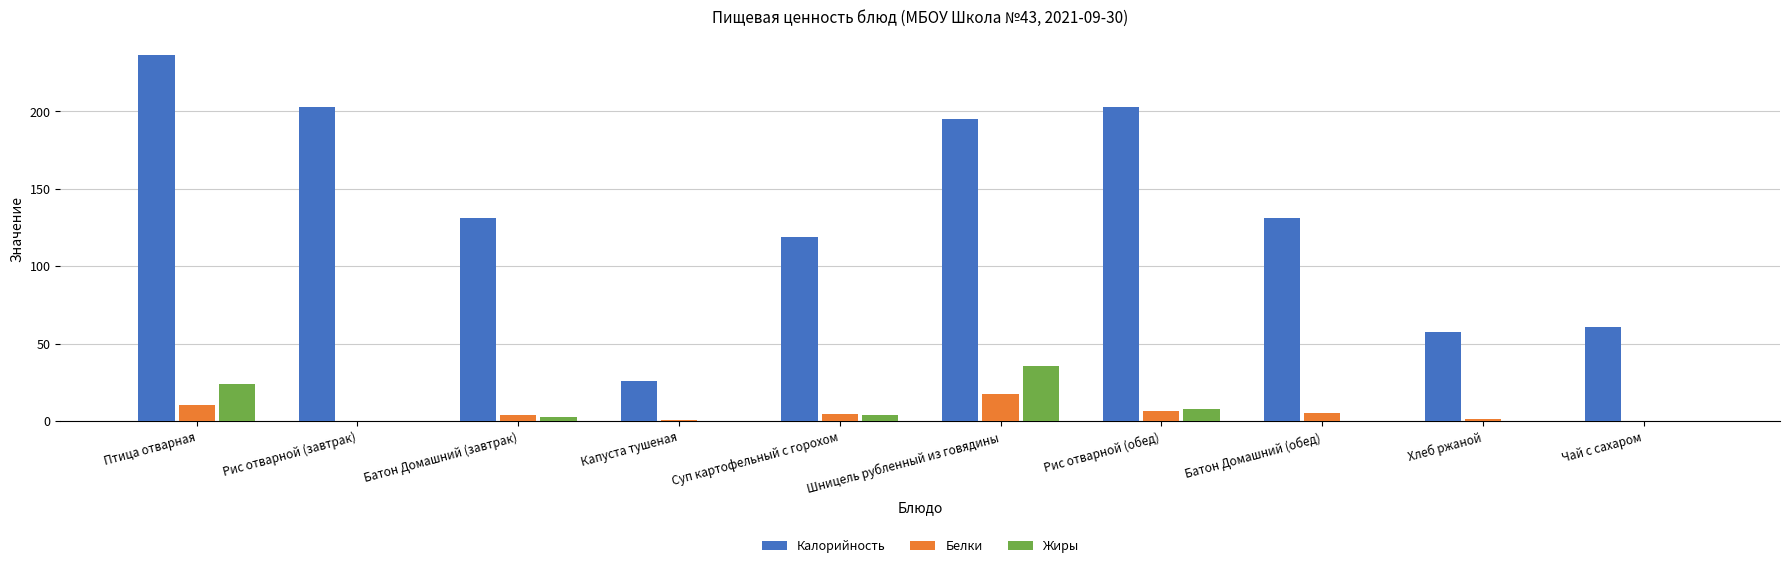

Which category has the highest value in the Жиры series?

Шницель рубленный из говядины